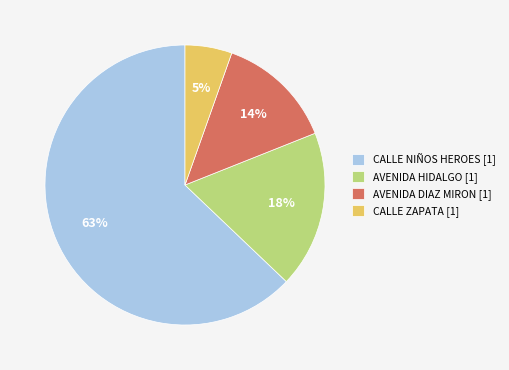

Count the number of slices in the pie.

4